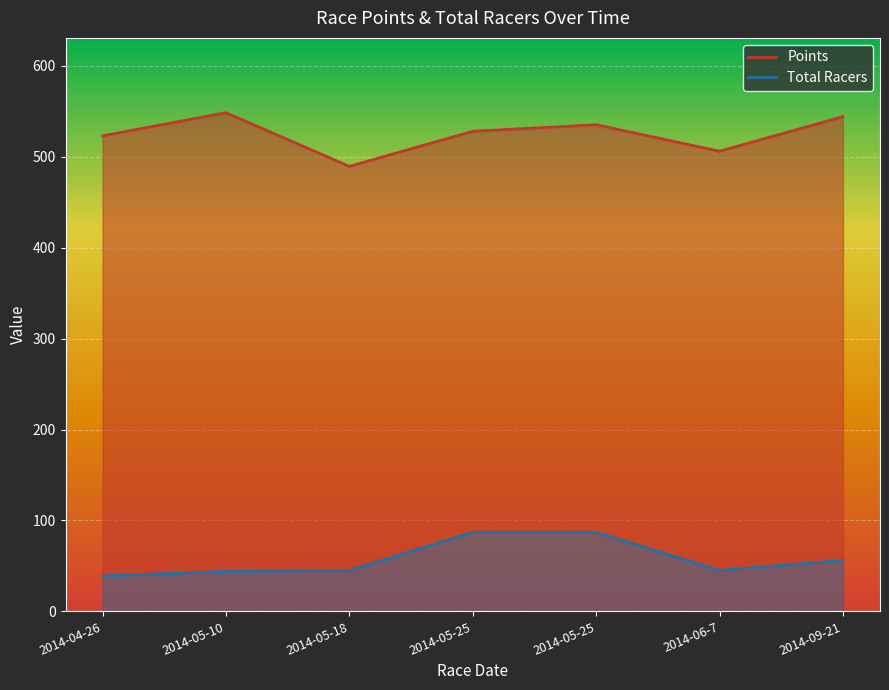

Does the chart display data point markers on the line(s)?

No